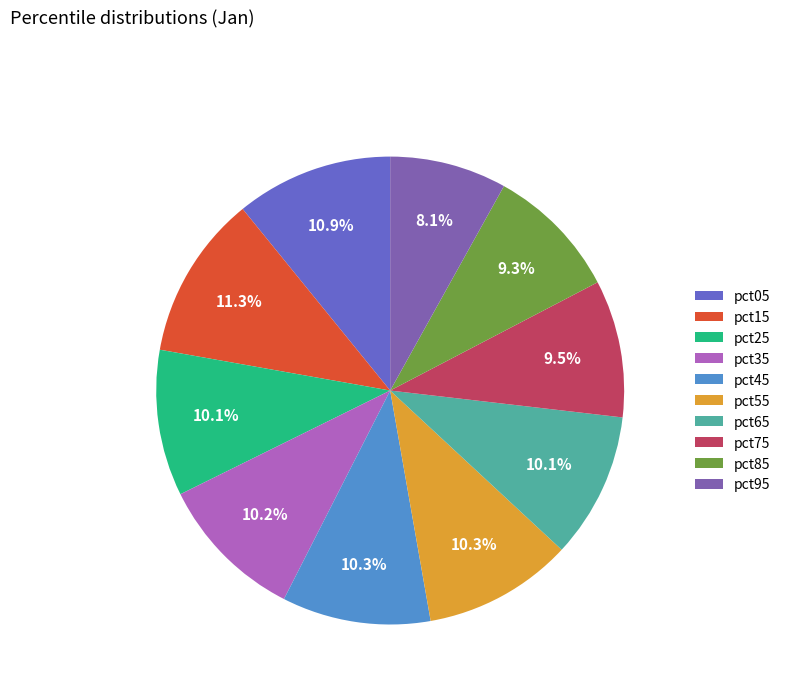

Is the sum of pct05 and pct15 greater than half?

No